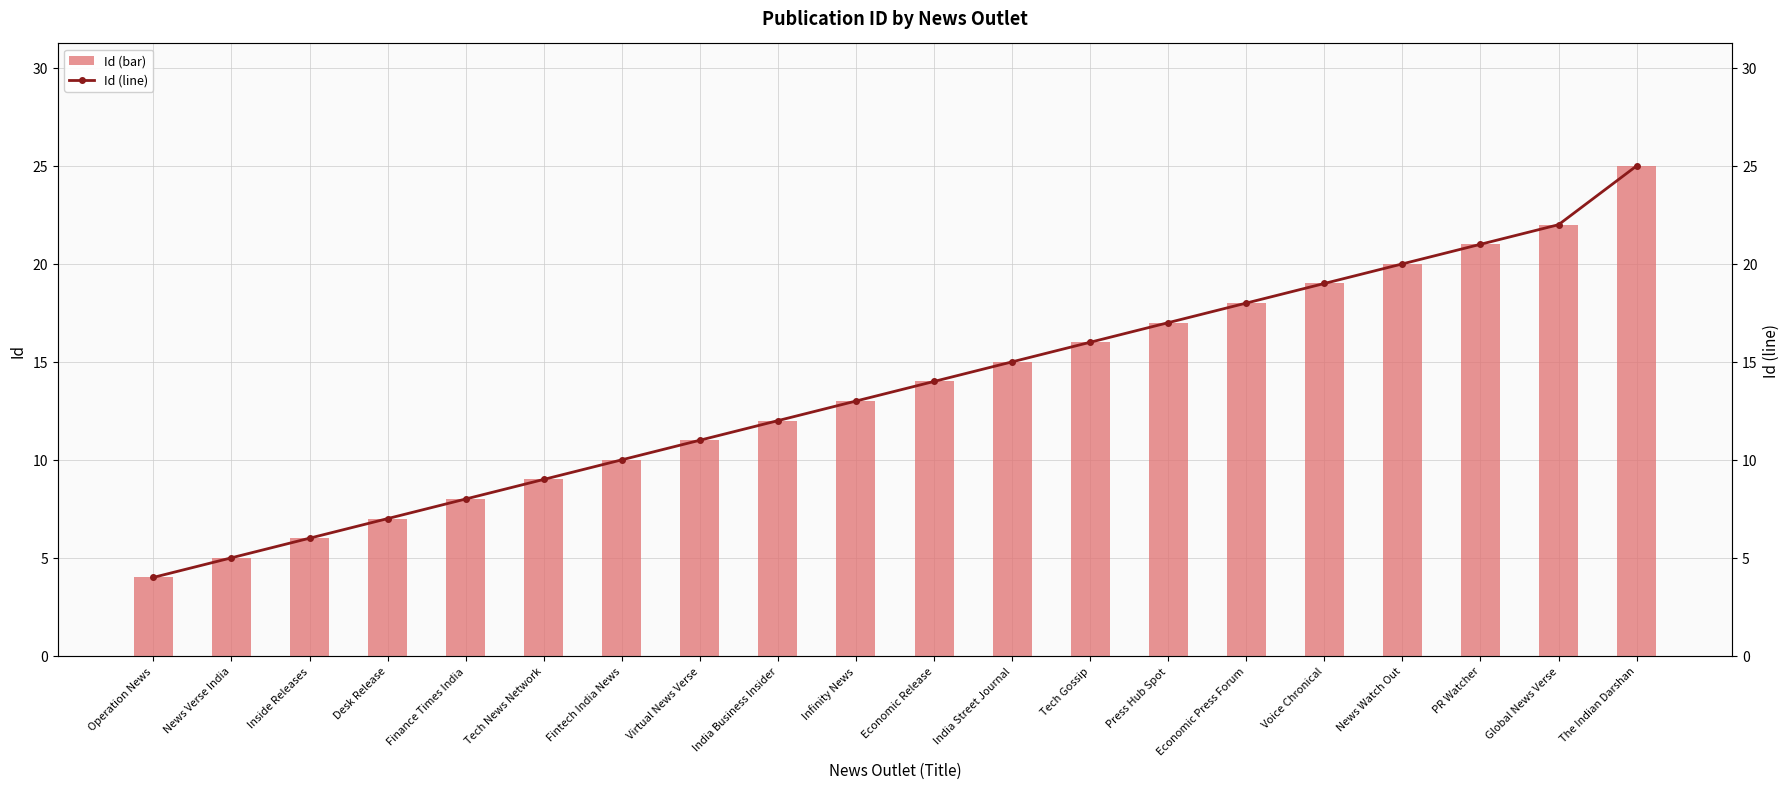

What is the label of the 12th bar from the right?

India Business Insider